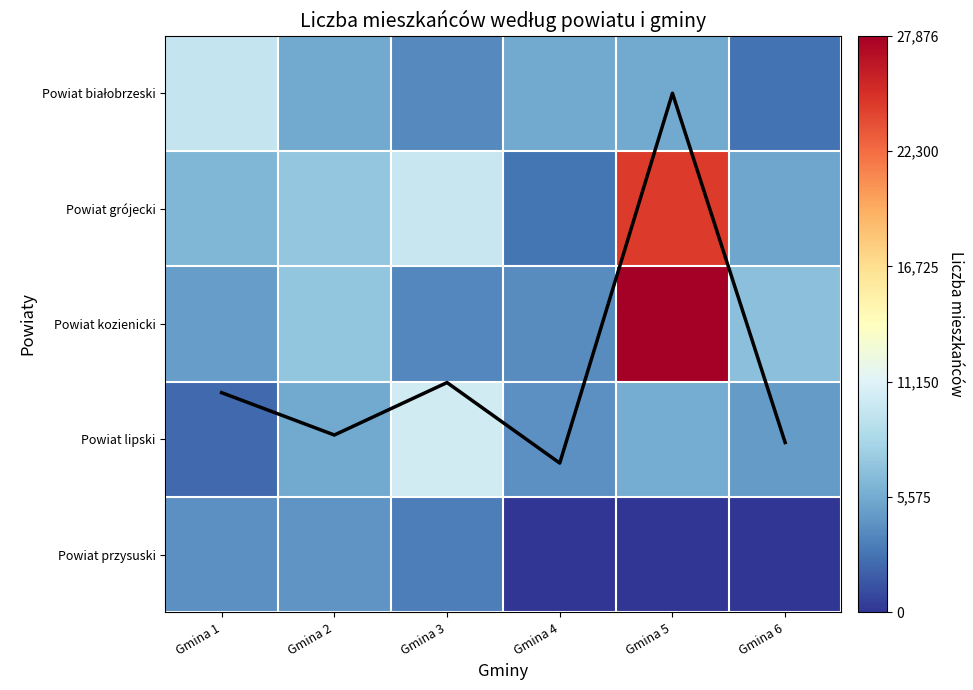

Is the value of Powiat kozienicki at Gmina 6 greater than the value of Powiat grójecki at Gmina 6?

Yes